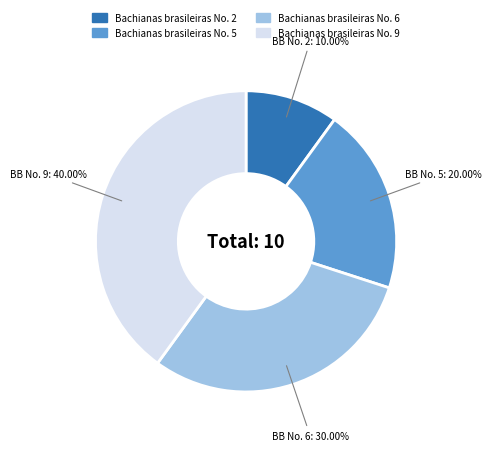

Between Bachianas brasileiras No. 6 and Bachianas brasileiras No. 9, which is larger?

Bachianas brasileiras No. 9